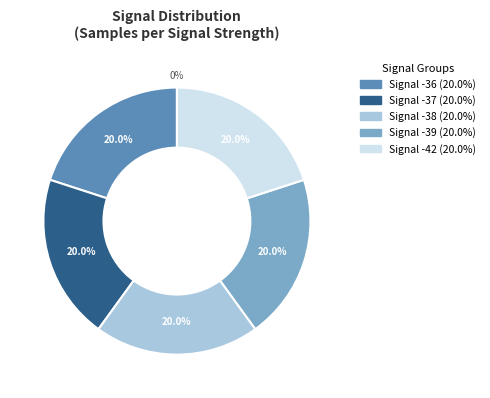

Is it true that -36 is 1% of the pie?

False